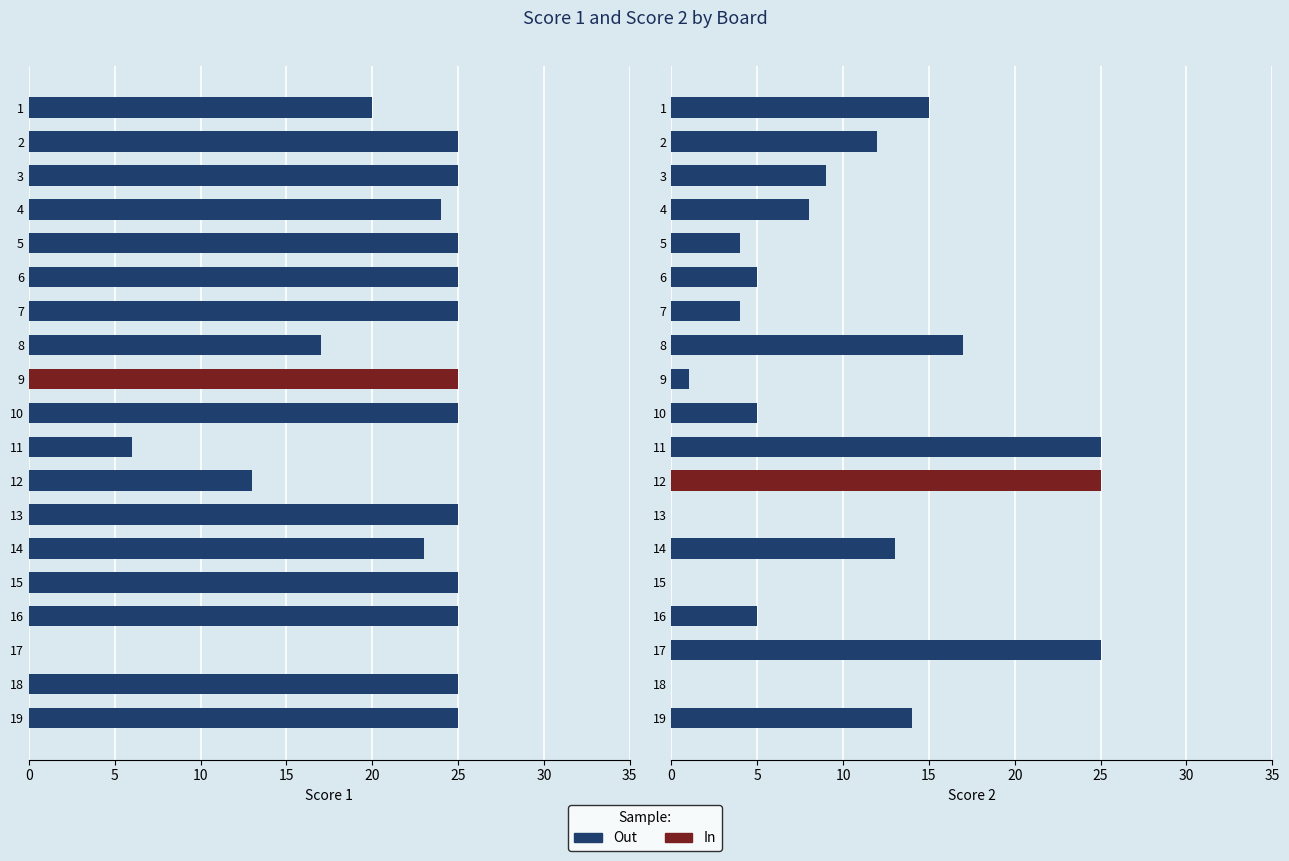

At how many categories does at least one series exceed 20?

17